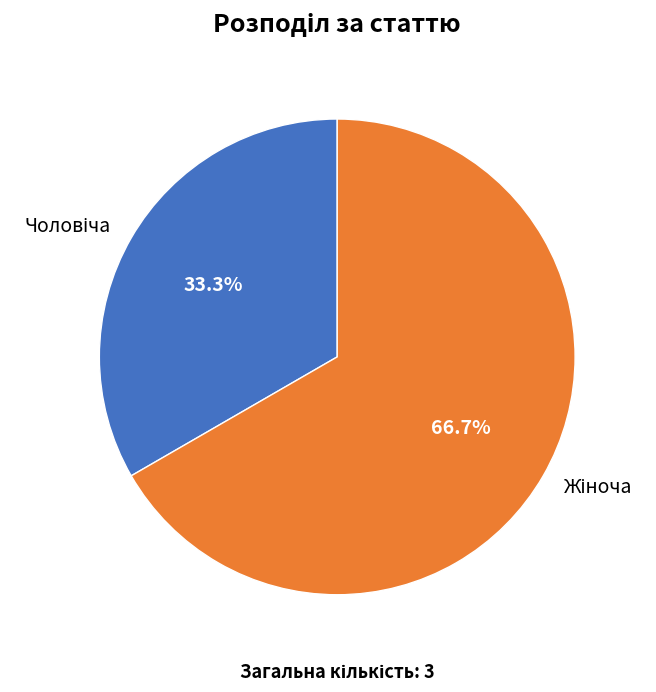

Count the number of slices in the pie.

2